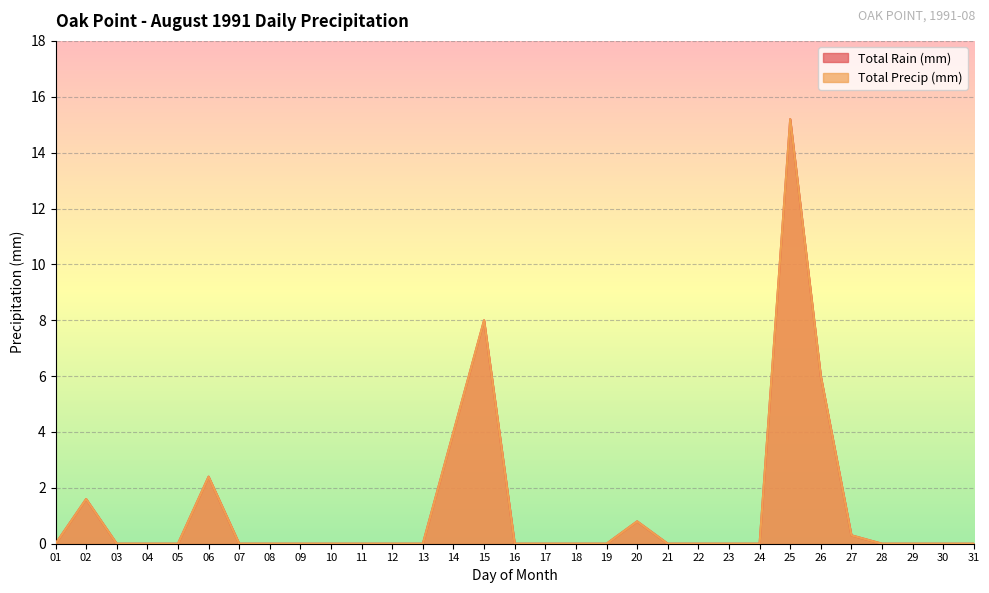

At which label does Total Precip (mm) reach its minimum?

01